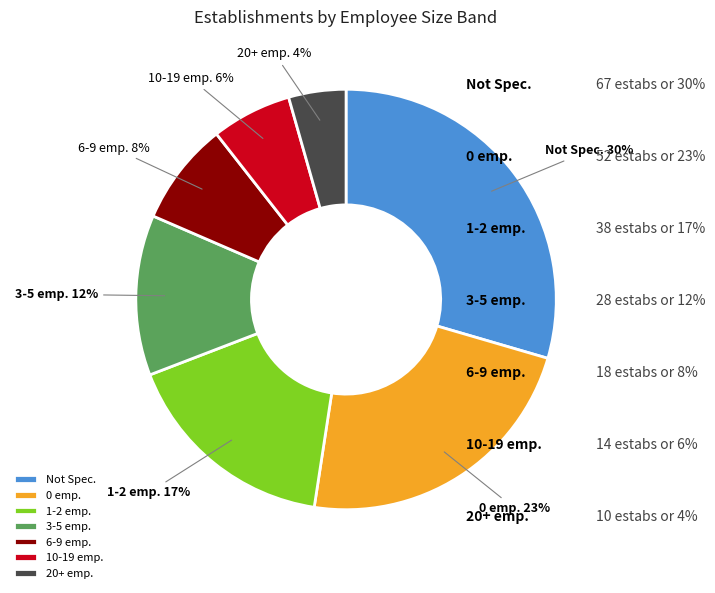

Is it true that 0 emp. is 23% of the pie?

True